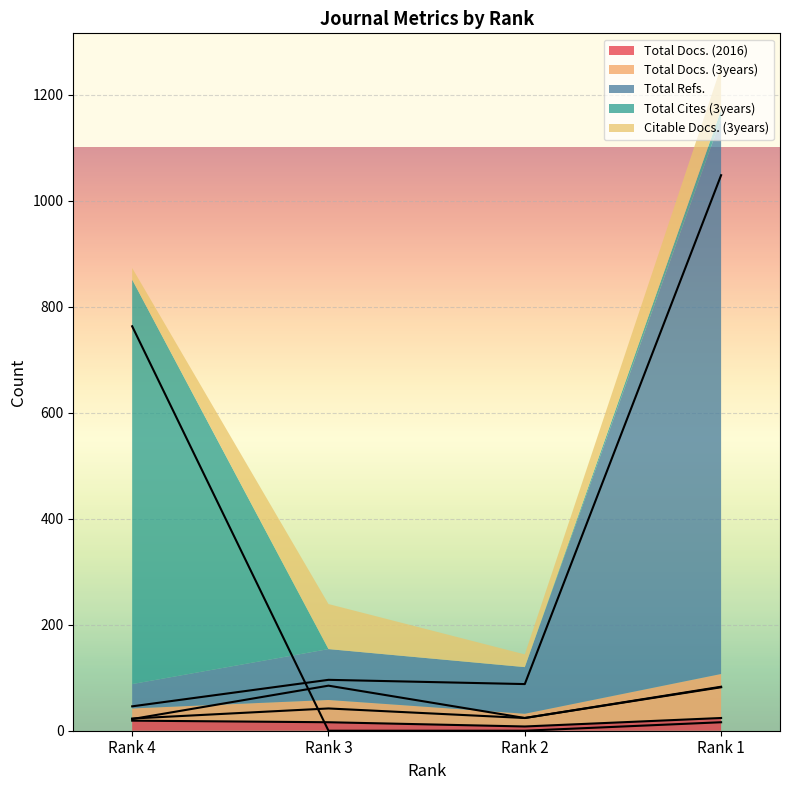

True or false: Total Docs. (2016) has more than 2 interior local peaks.

False